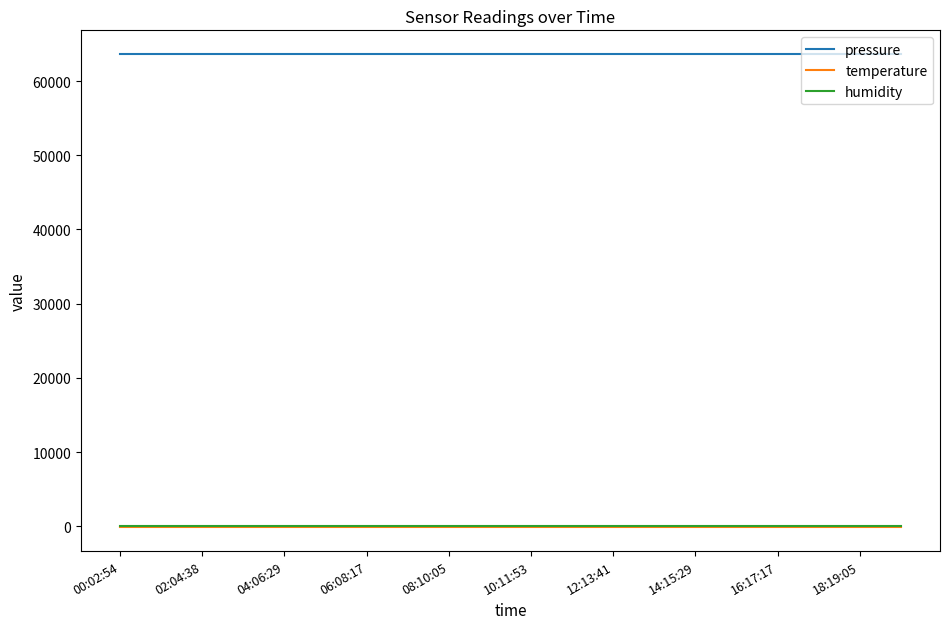

What is the maximum value shown in the chart?

63639.1